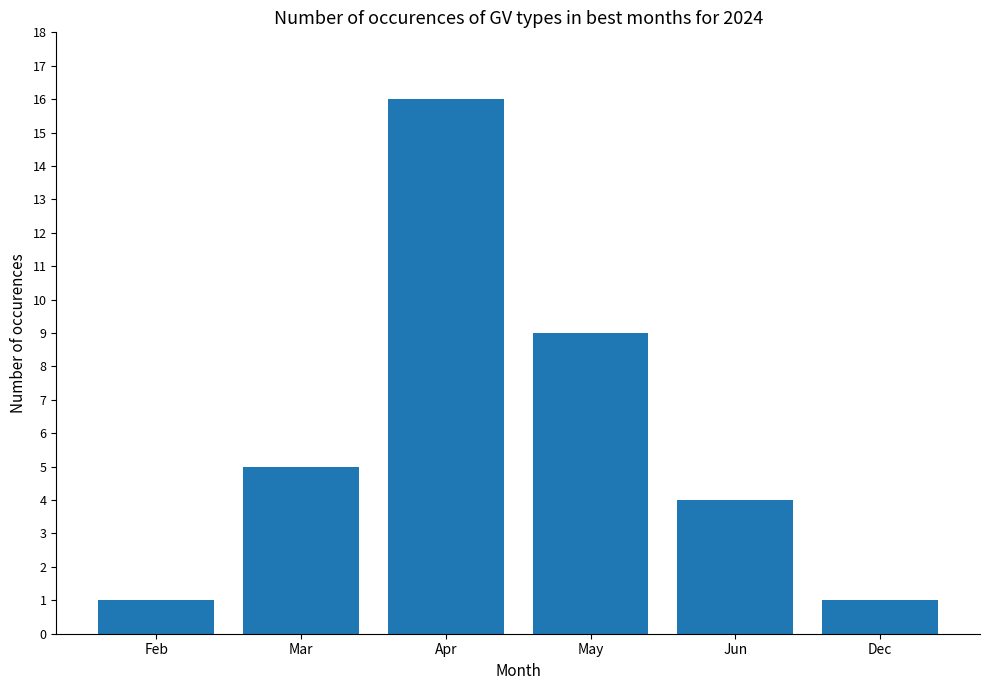

What position from the left is Apr?

3